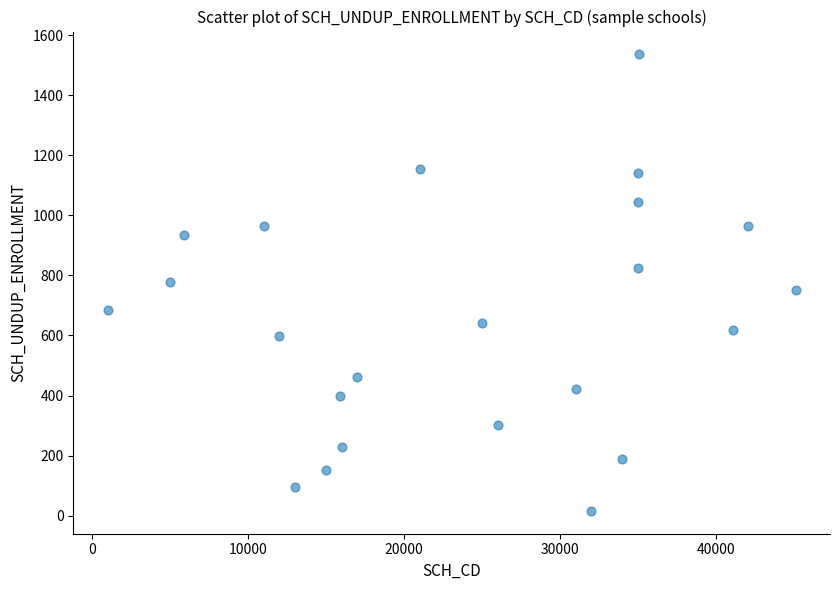

What is the range of X values (max minus min)?

44110